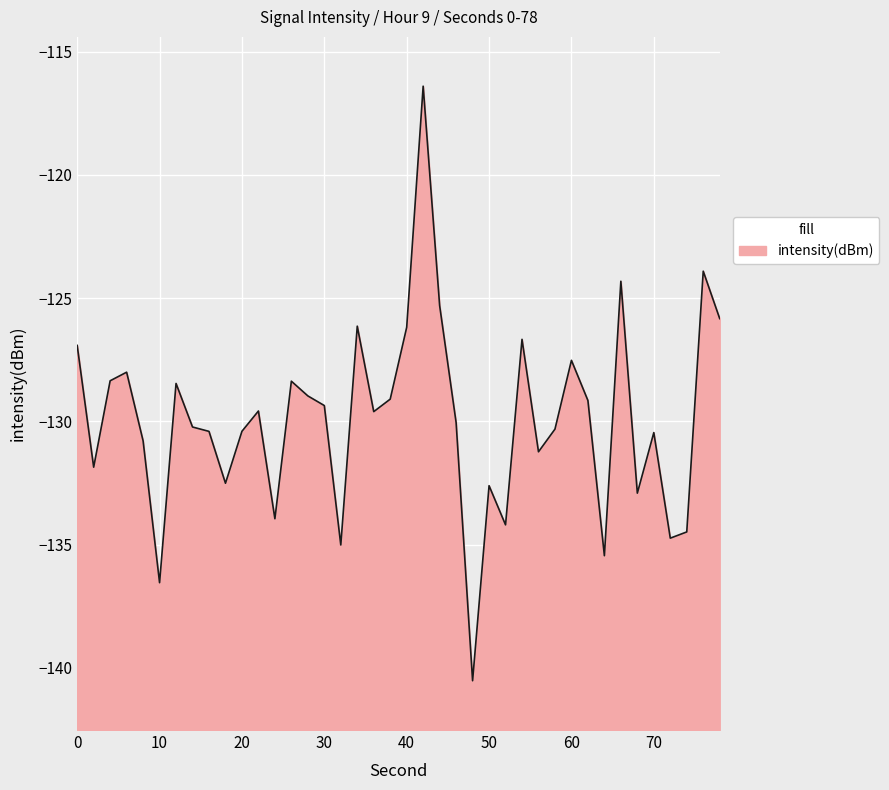

What is the value of the 33rd point from the left?

-135.4